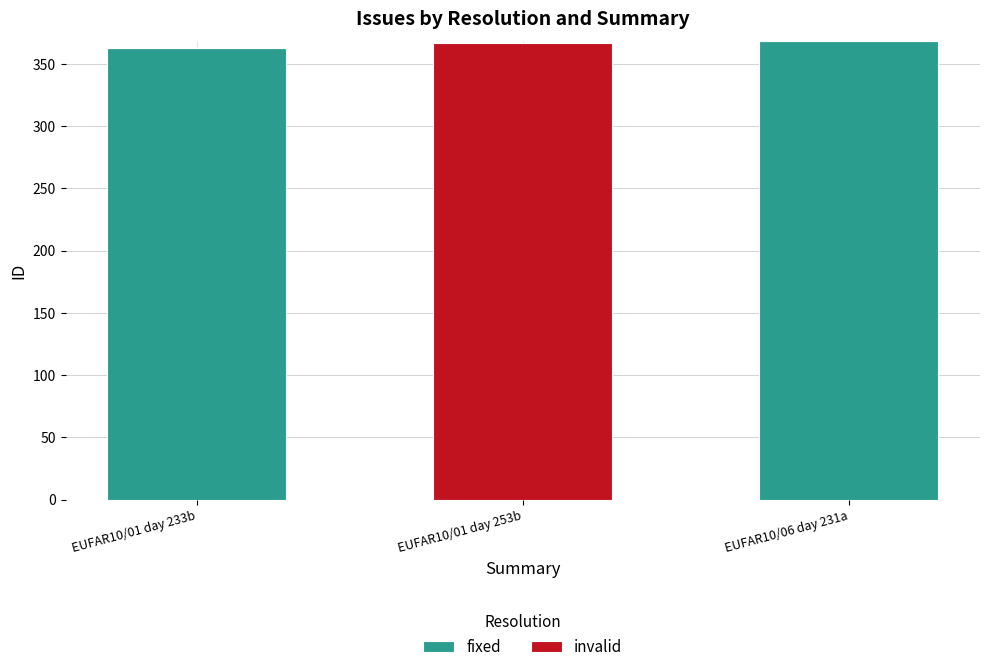

What is the sum of all fixed values?

731